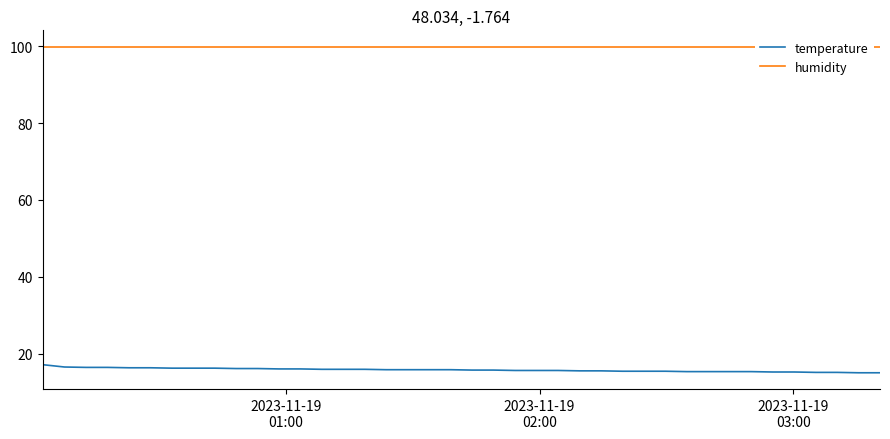

At how many categories does at least one series exceed 82?

40